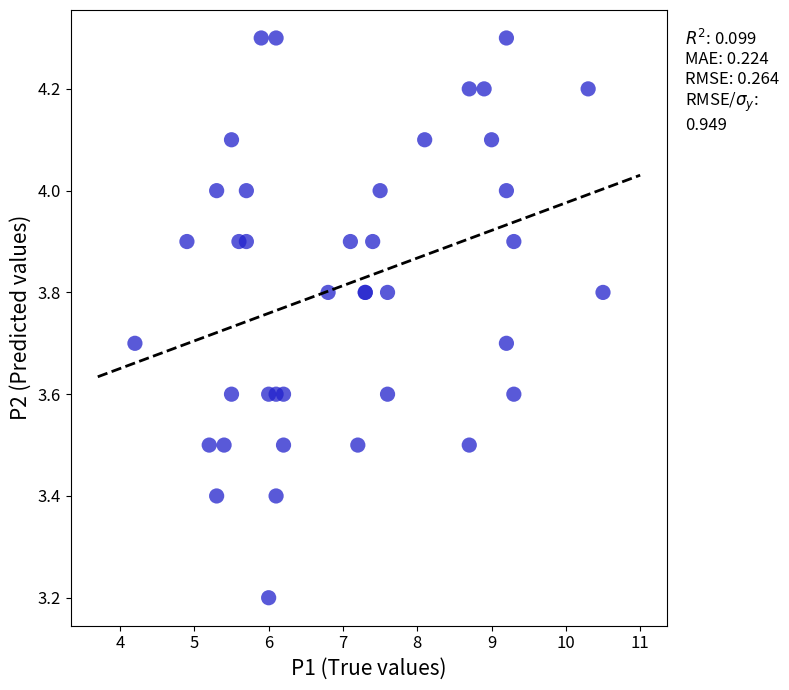

What Y value in the scatter plot is closest to 3?

3.2